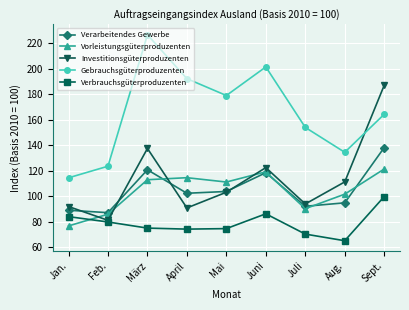

What is the spread (max minus min) of values at Sept.?

87.2